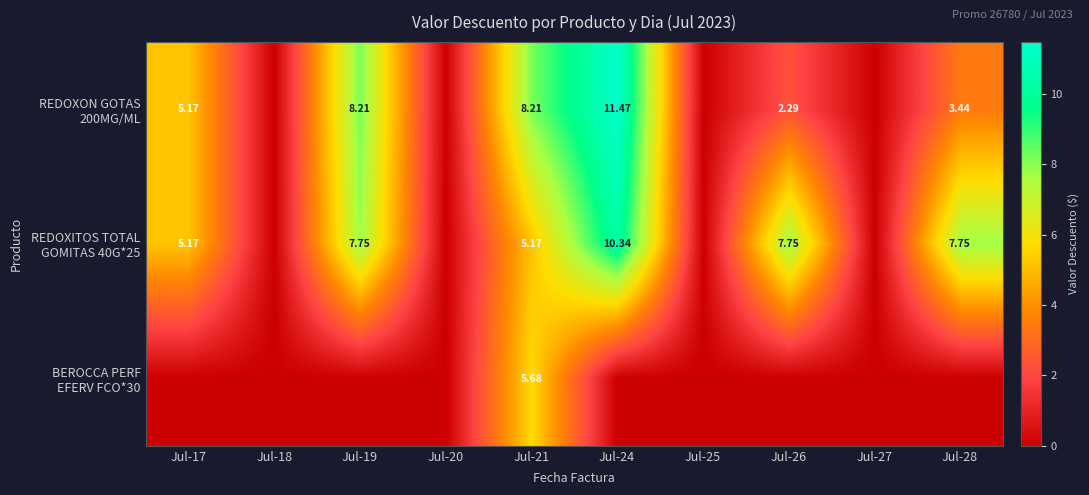

What is the spread (max minus min) of values at Jul-19?

8.2